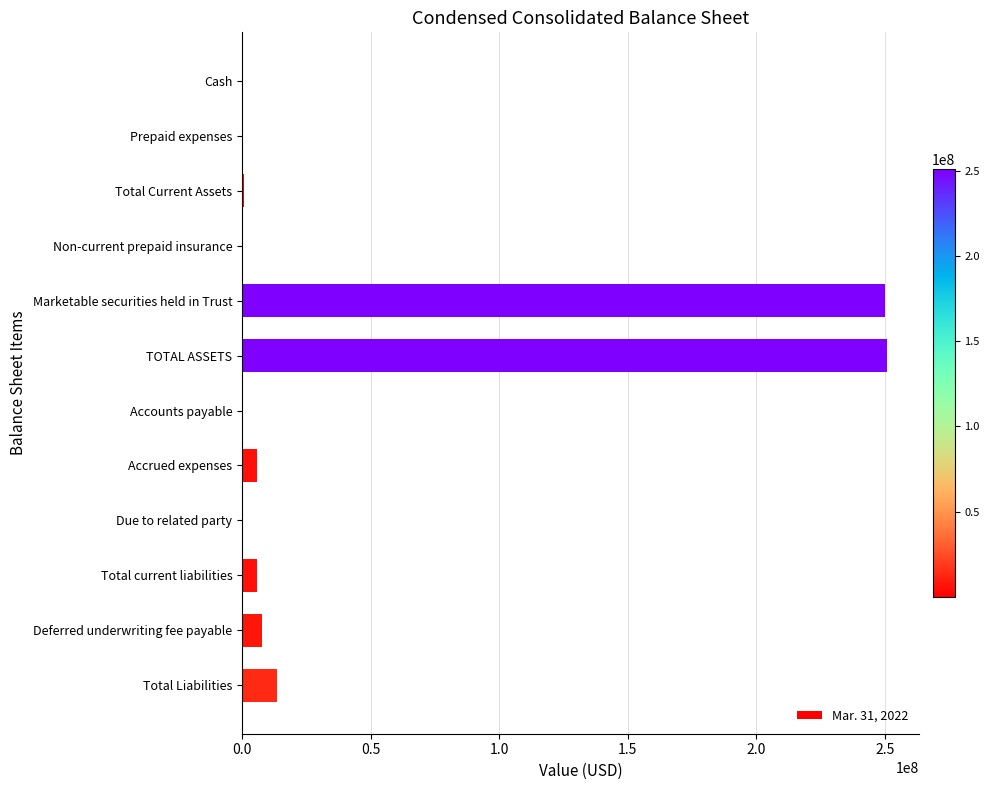

At which label is the value closest to 125406855?

Total Liabilities